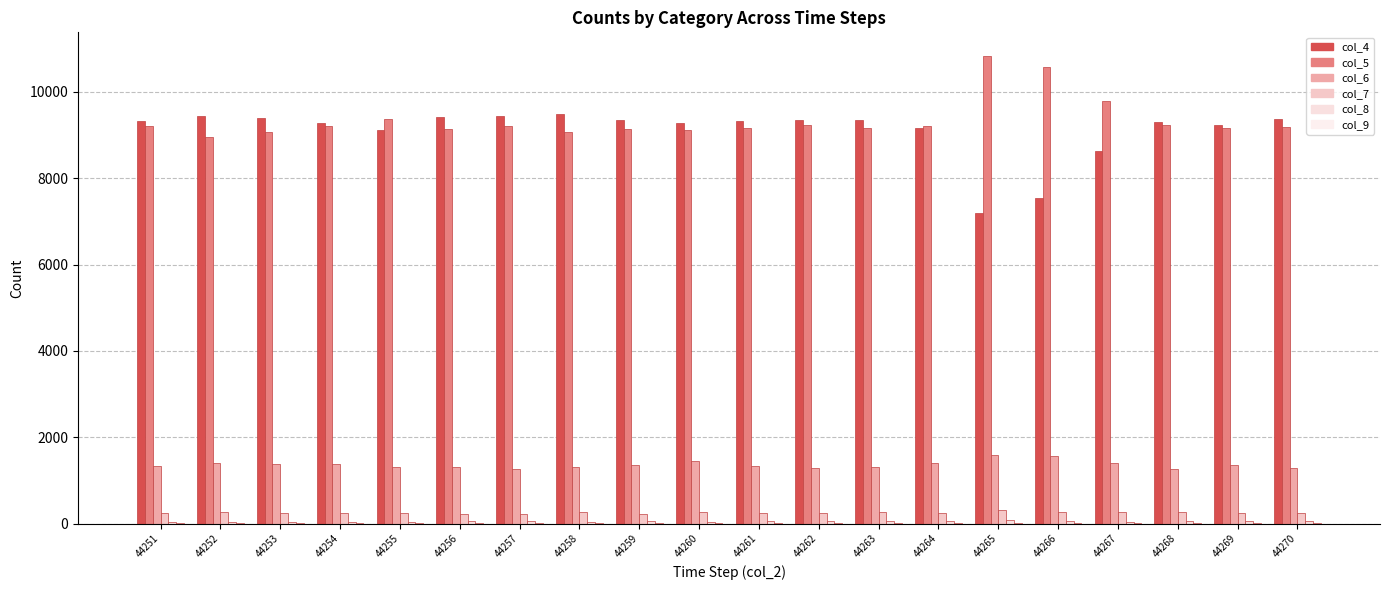

What is the difference between the col_7 values at 44251 and 44256?

26